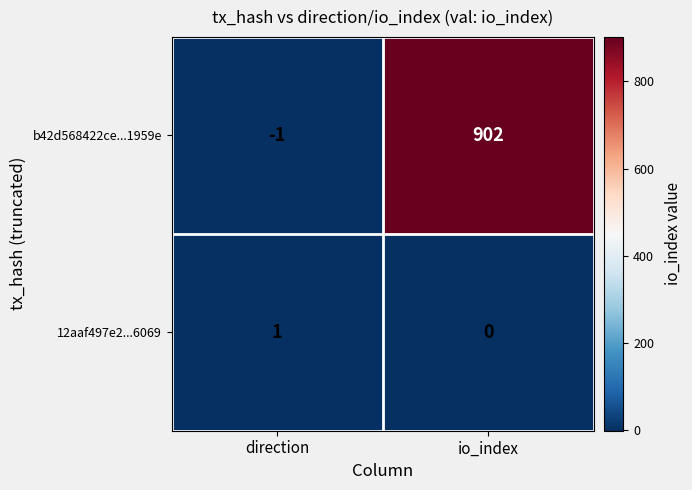

Reading right to left, list all the values displayed in this chart.

b42d568422ce...1959e: 902	-1
12aaf497e2...6069: 0	1